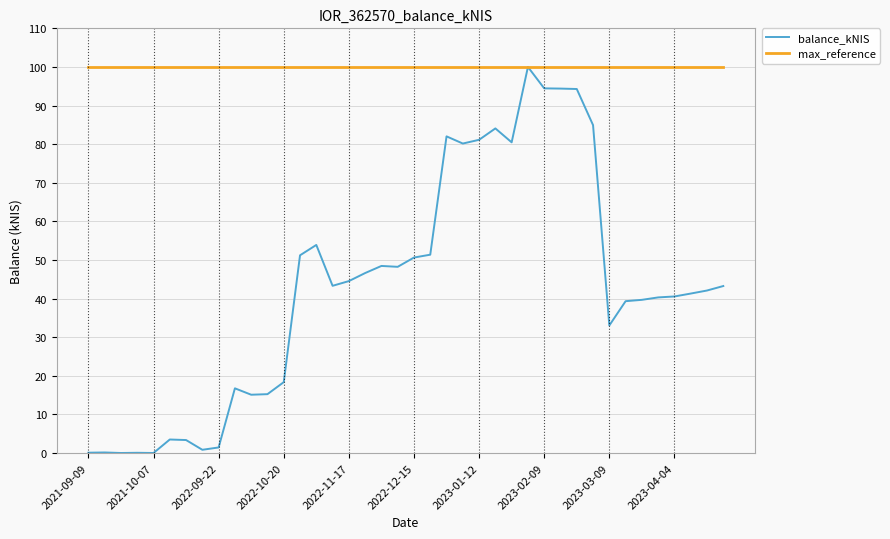

Which series has the largest range (max minus min)?

balance_kNIS